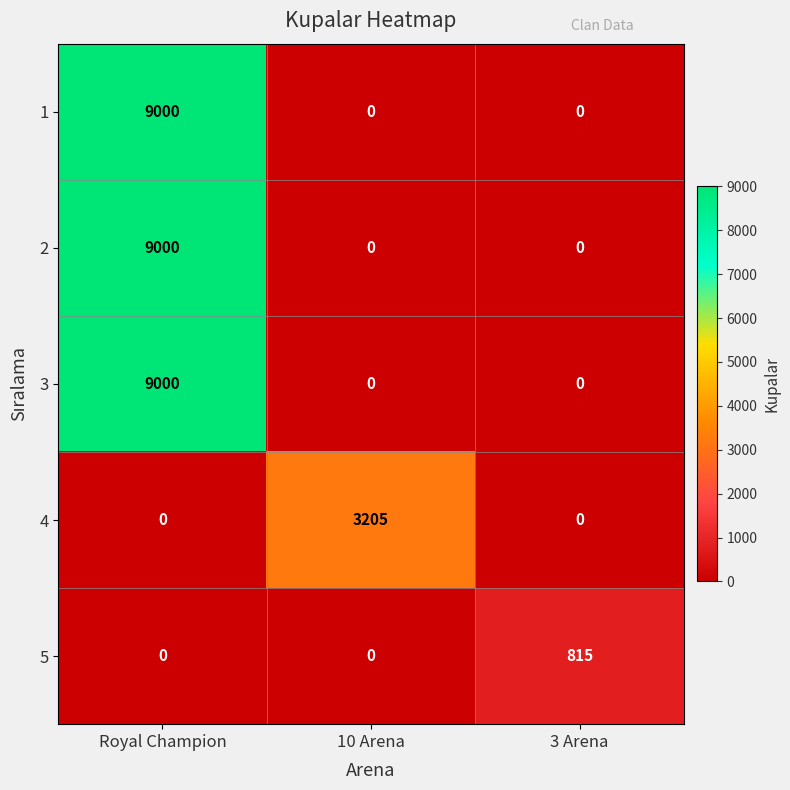

What is the maximum value shown in the chart?

9000